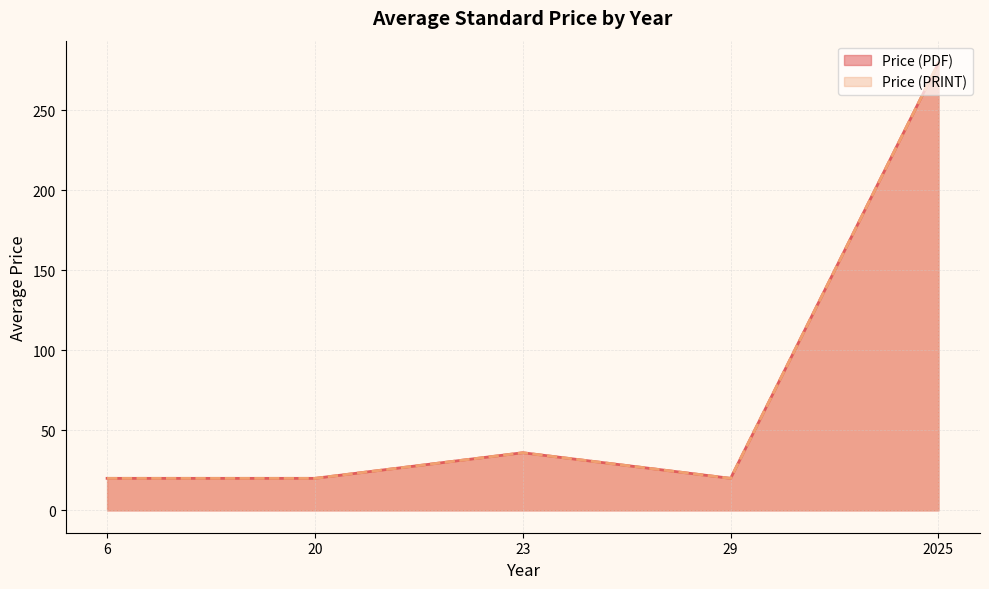

Does the chart have visible grid lines?

Yes